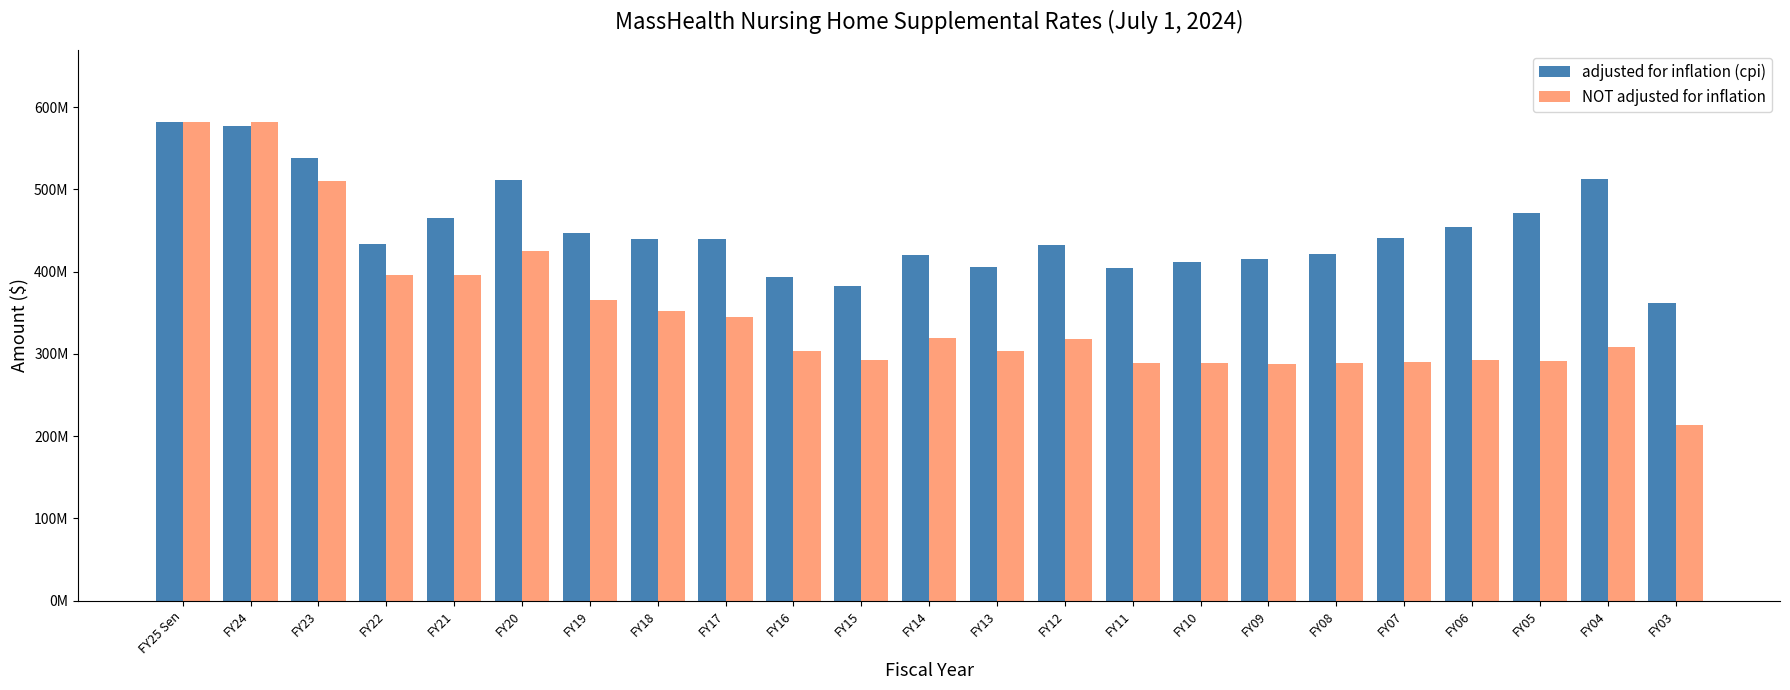

What are all the series names shown in the legend?

adjusted for inflation (cpi), NOT adjusted for inflation